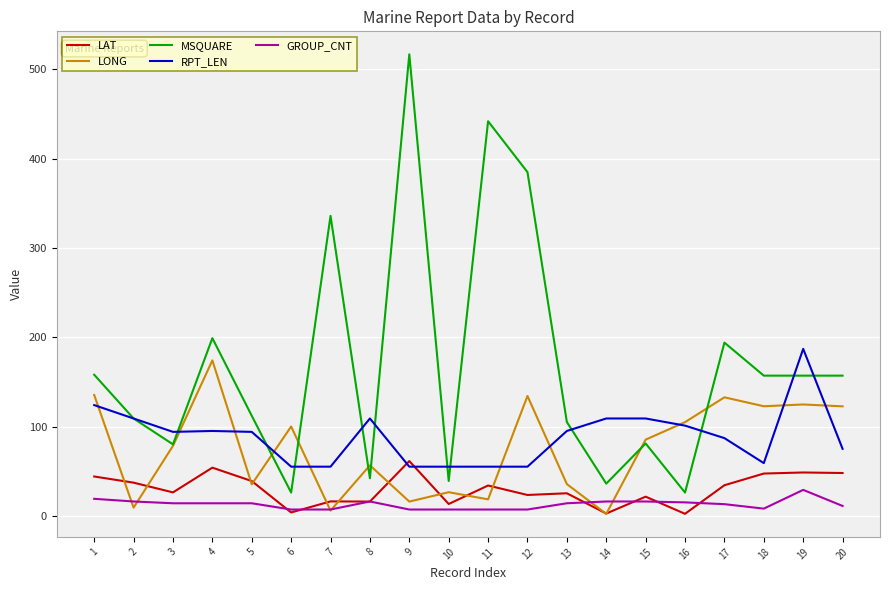

Which series has the largest total across all categories?

MSQUARE